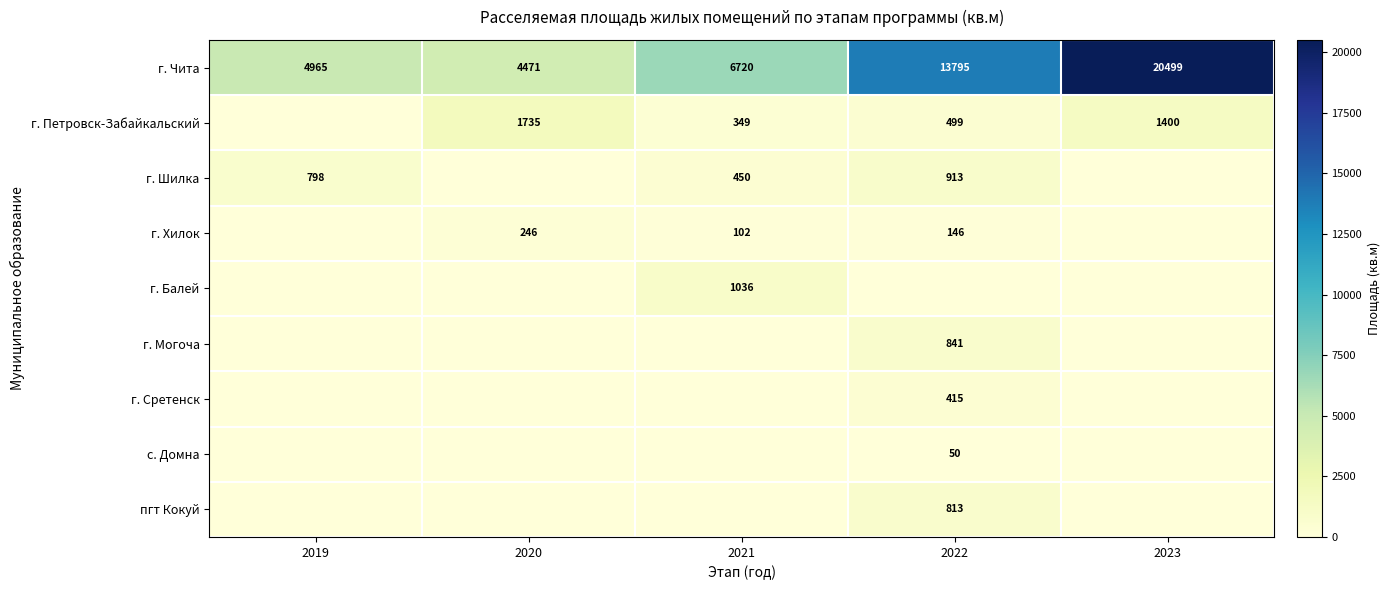

Where is г. Чита nearest to the value 12485?

2022